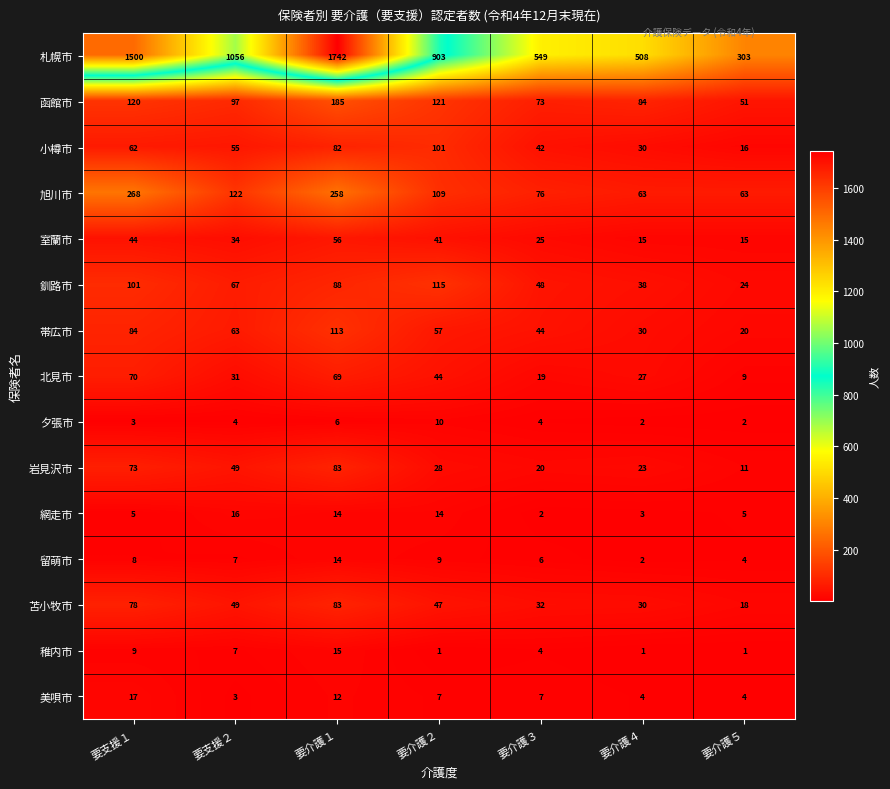

What is the approximate value of 函館市 at 要介護１, to the nearest 50?

200